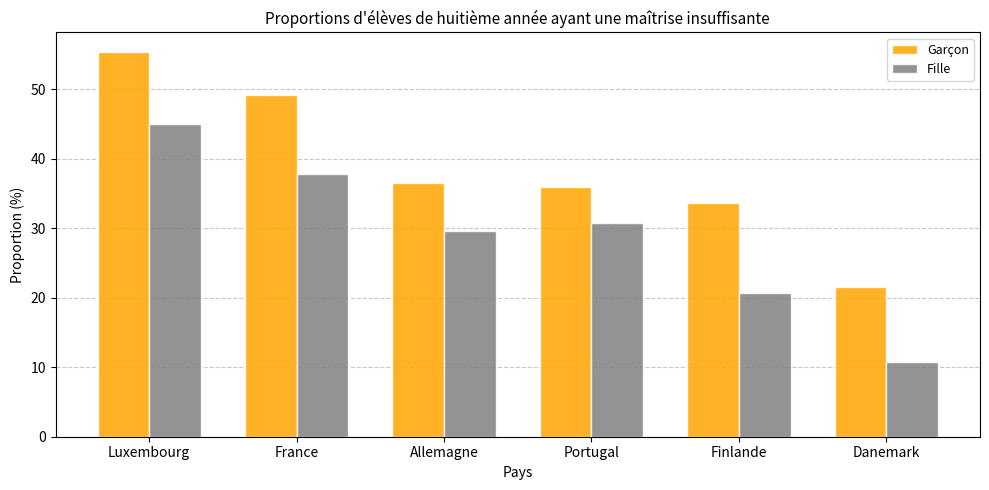

Which series has the largest total across all categories?

Garçon